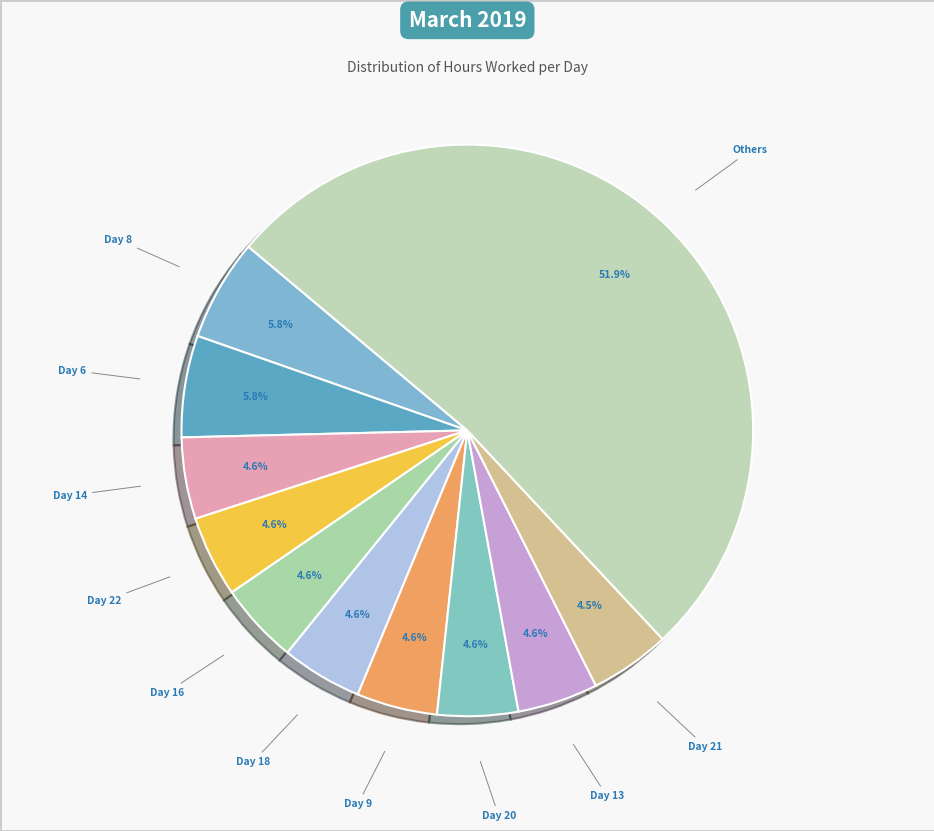

What portion of the pie excludes Day 22?

95.4%